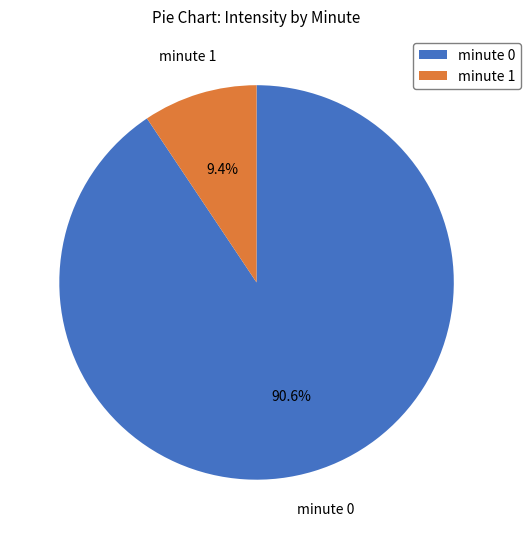

Rank the categories by value from highest to lowest.

minute 0, minute 1